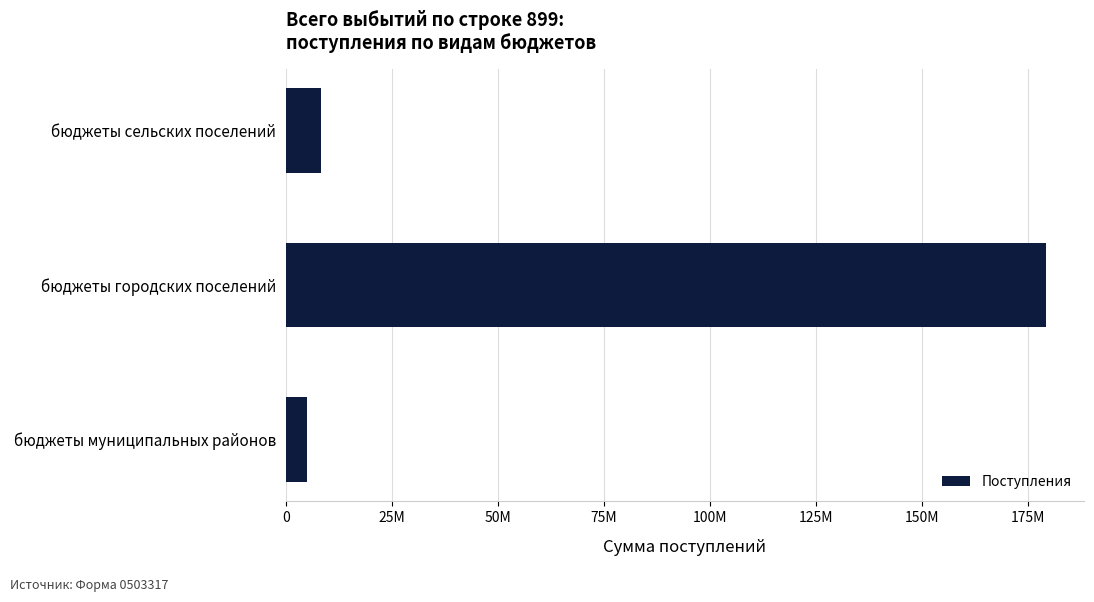

List the labels in order of value, largest first.

бюджеты городских поселений, бюджеты сельских поселений, бюджеты муниципальных районов